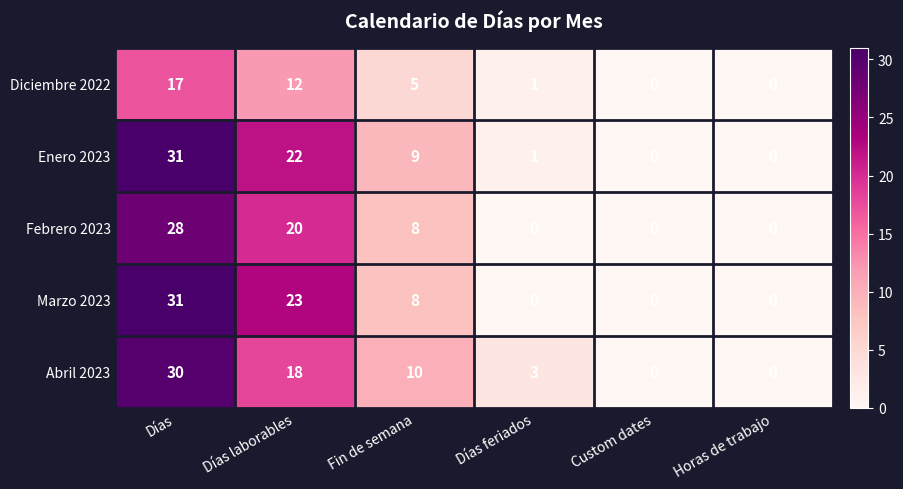

What is the difference between the Enero 2023 values at Días laborables and Fin de semana?

13